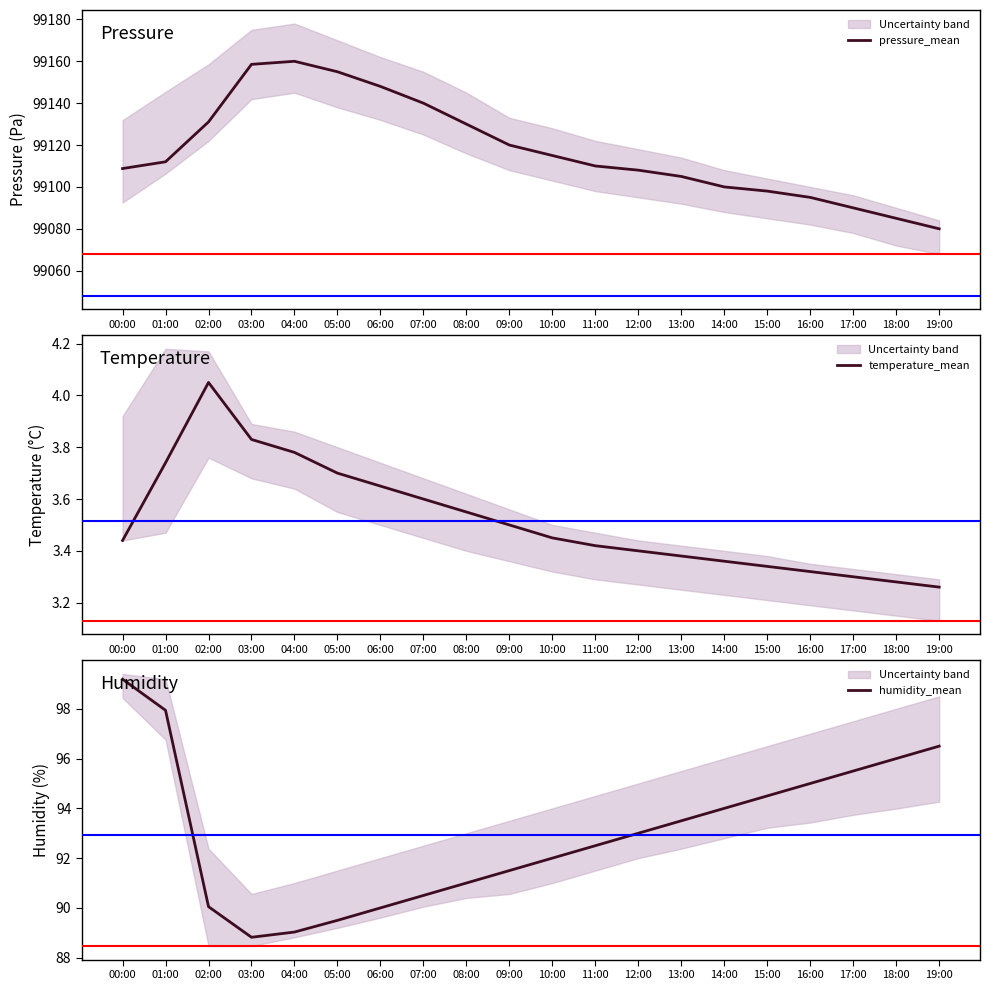

True or false: humidity_mean and pressure_mean cross at least once.

False